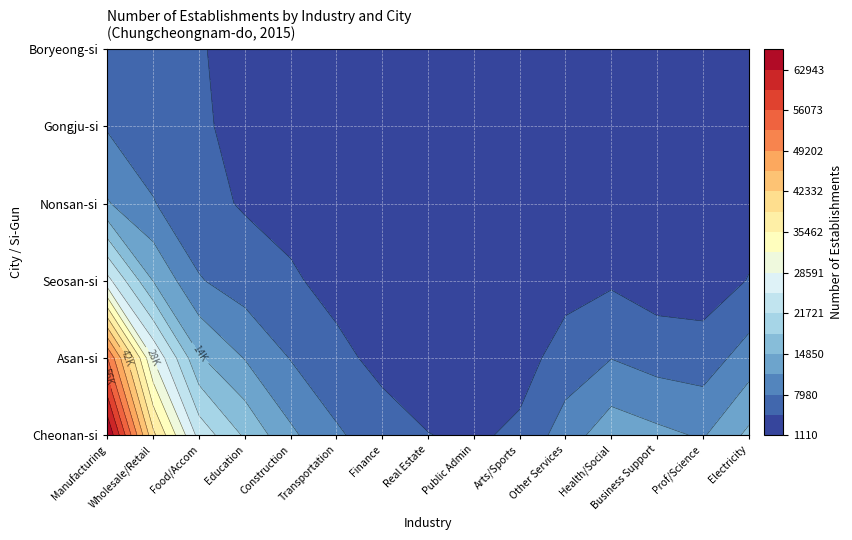

Which series has the largest range (max minus min)?

Cheonan-si